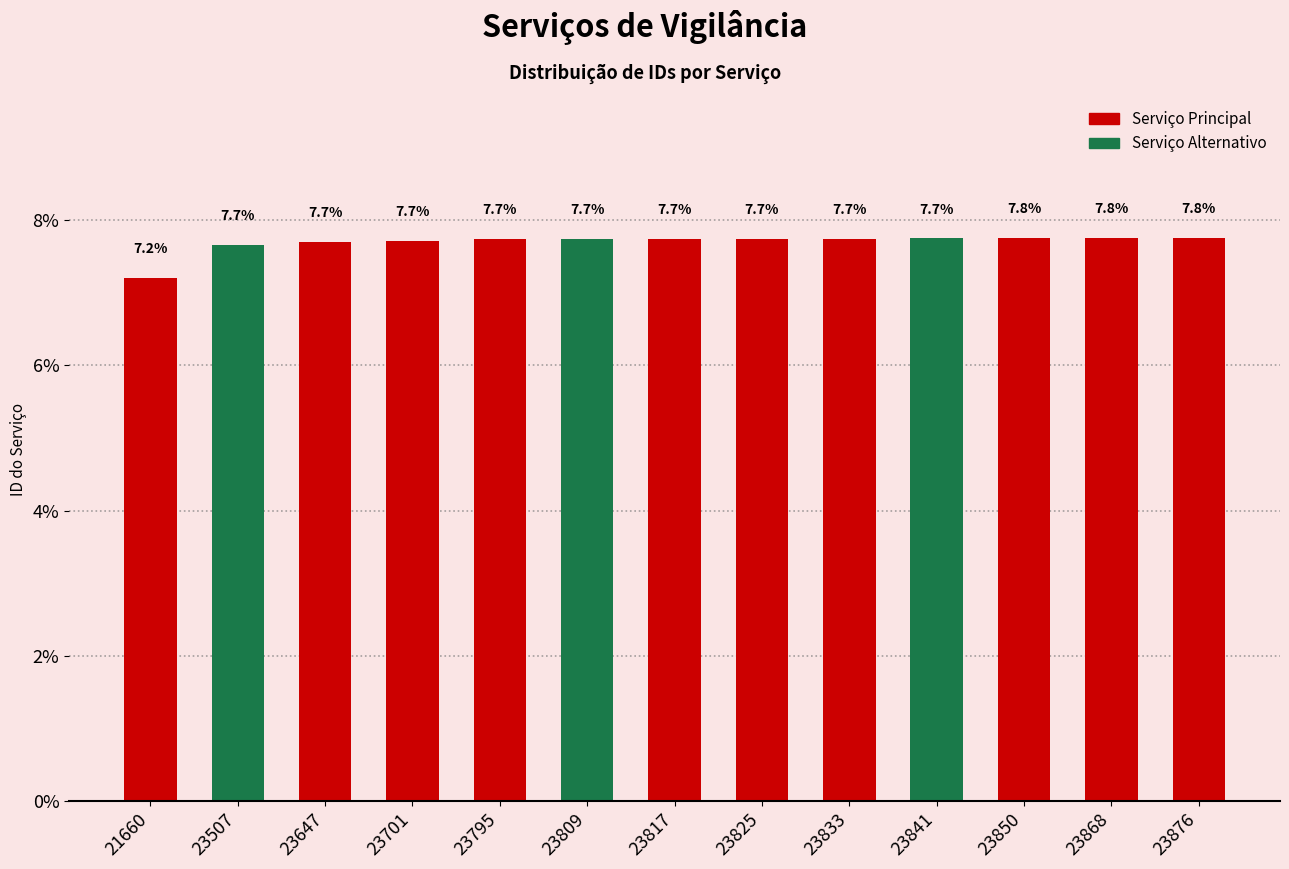

What is the difference between the values at 23507 and 23841?

0.1